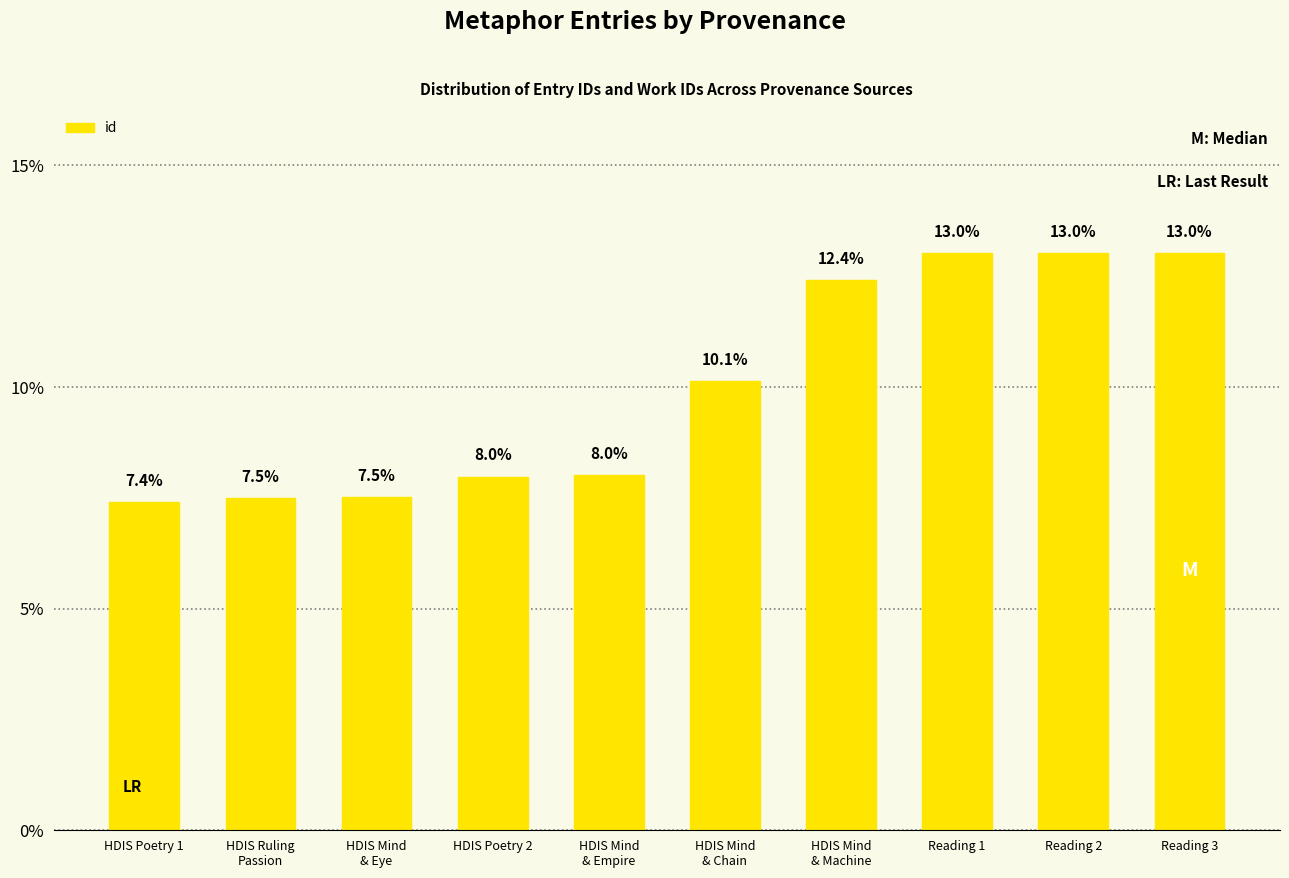

What is the value of the 3rd bar from the left?

7.5